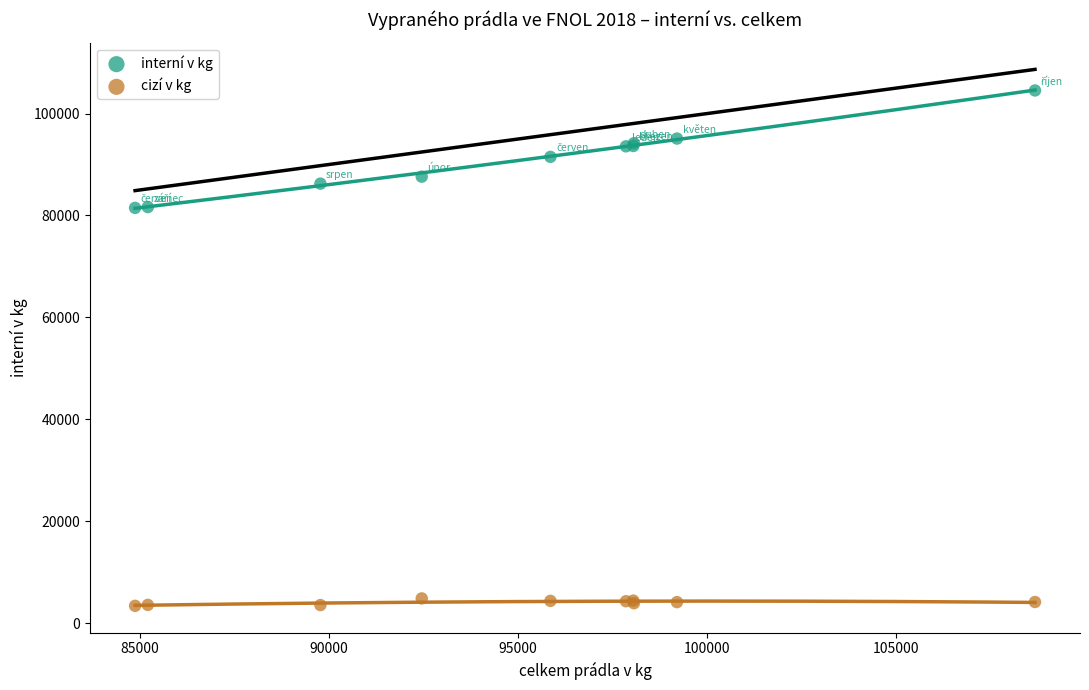

What is the X range (max minus min) for the scatter plot?

23792.3